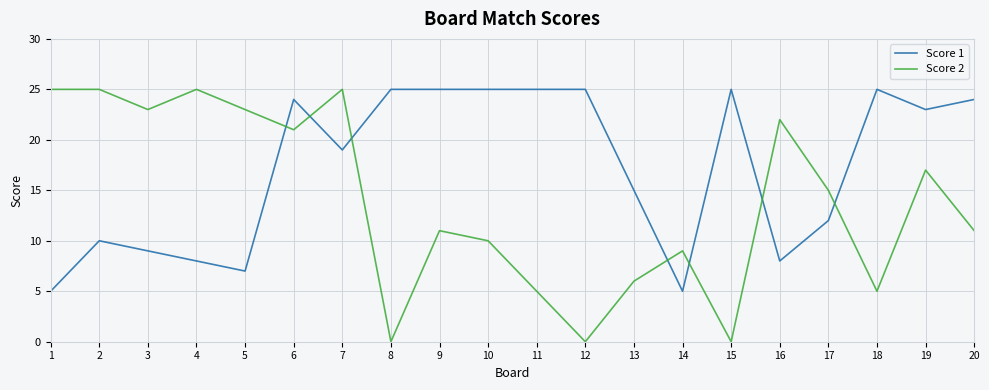

How many times do Score 2 and Score 1 cross each other?

7